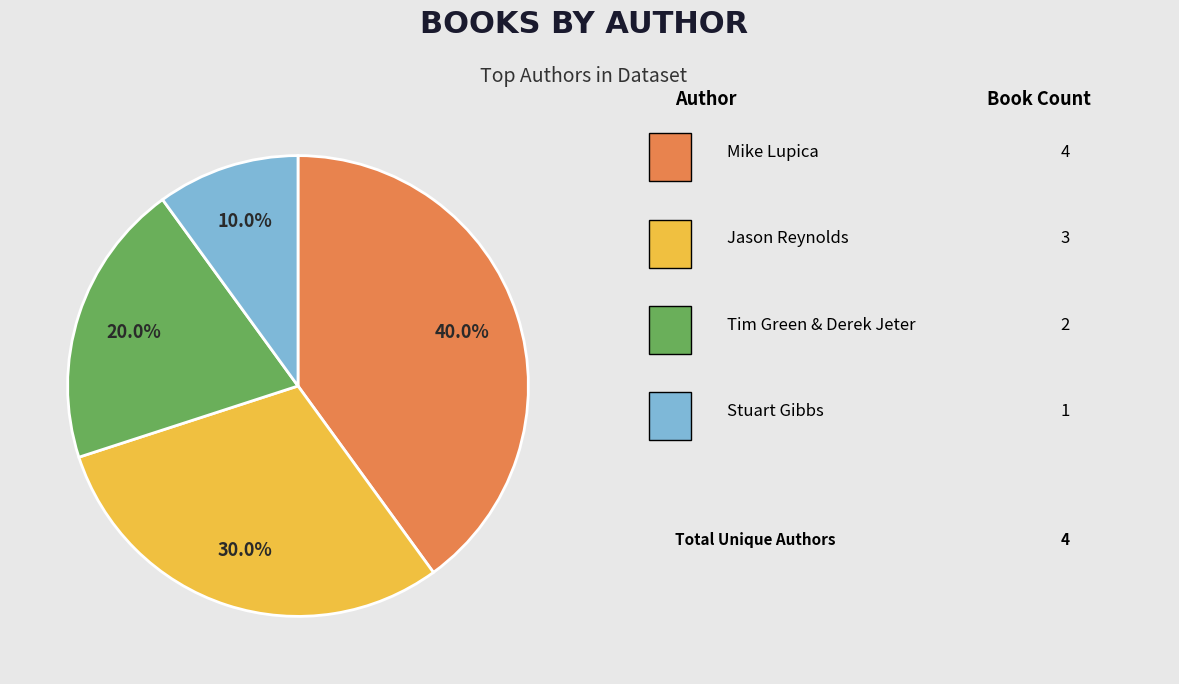

Is there any slice that represents more than half of the pie?

No